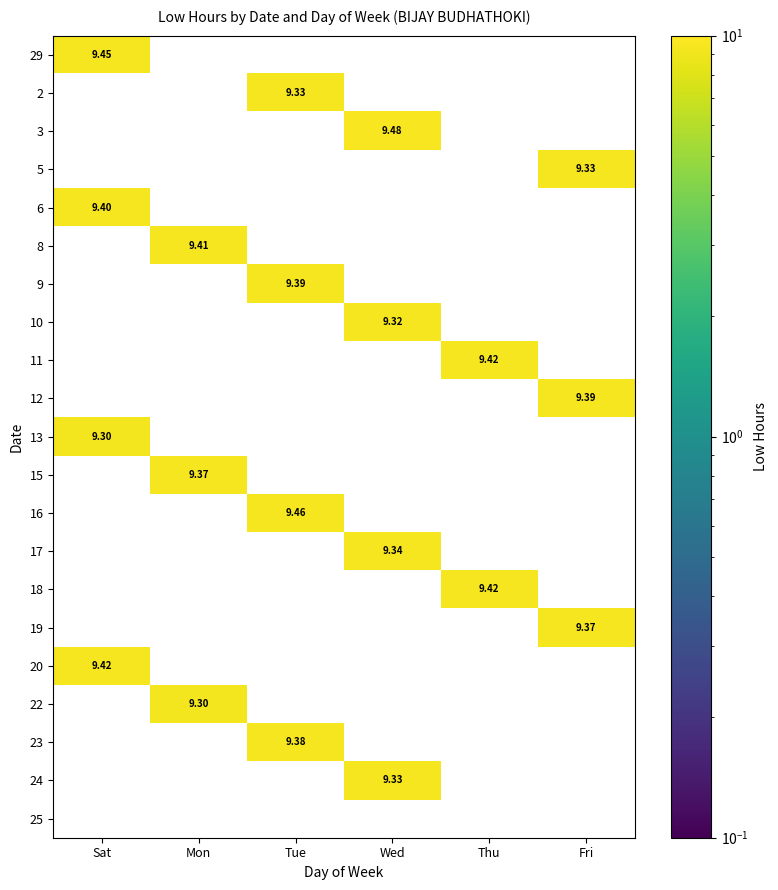

Which series changed the most between Sat and Tue?

16